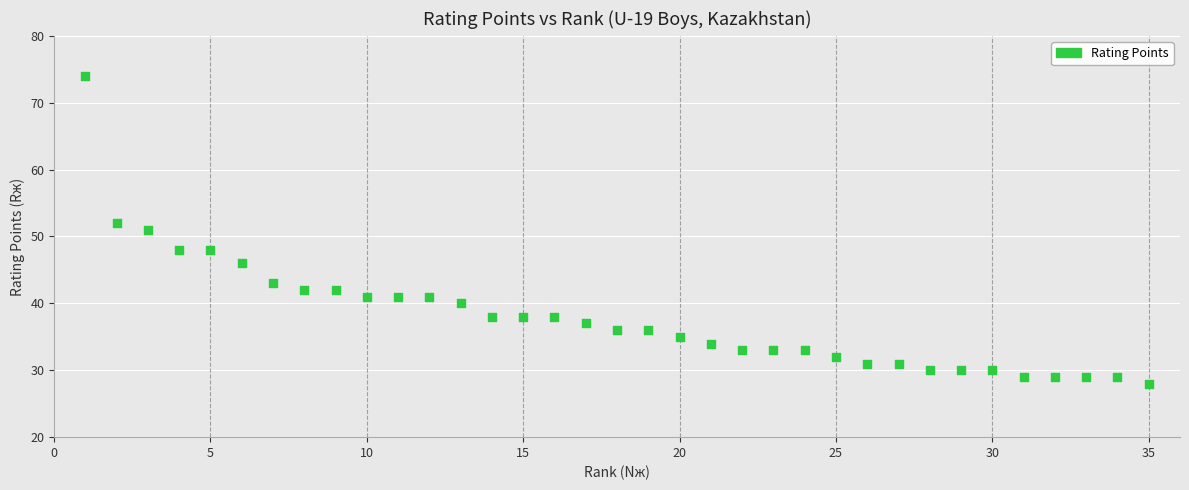

What is the range of Y values (max minus min)?

46